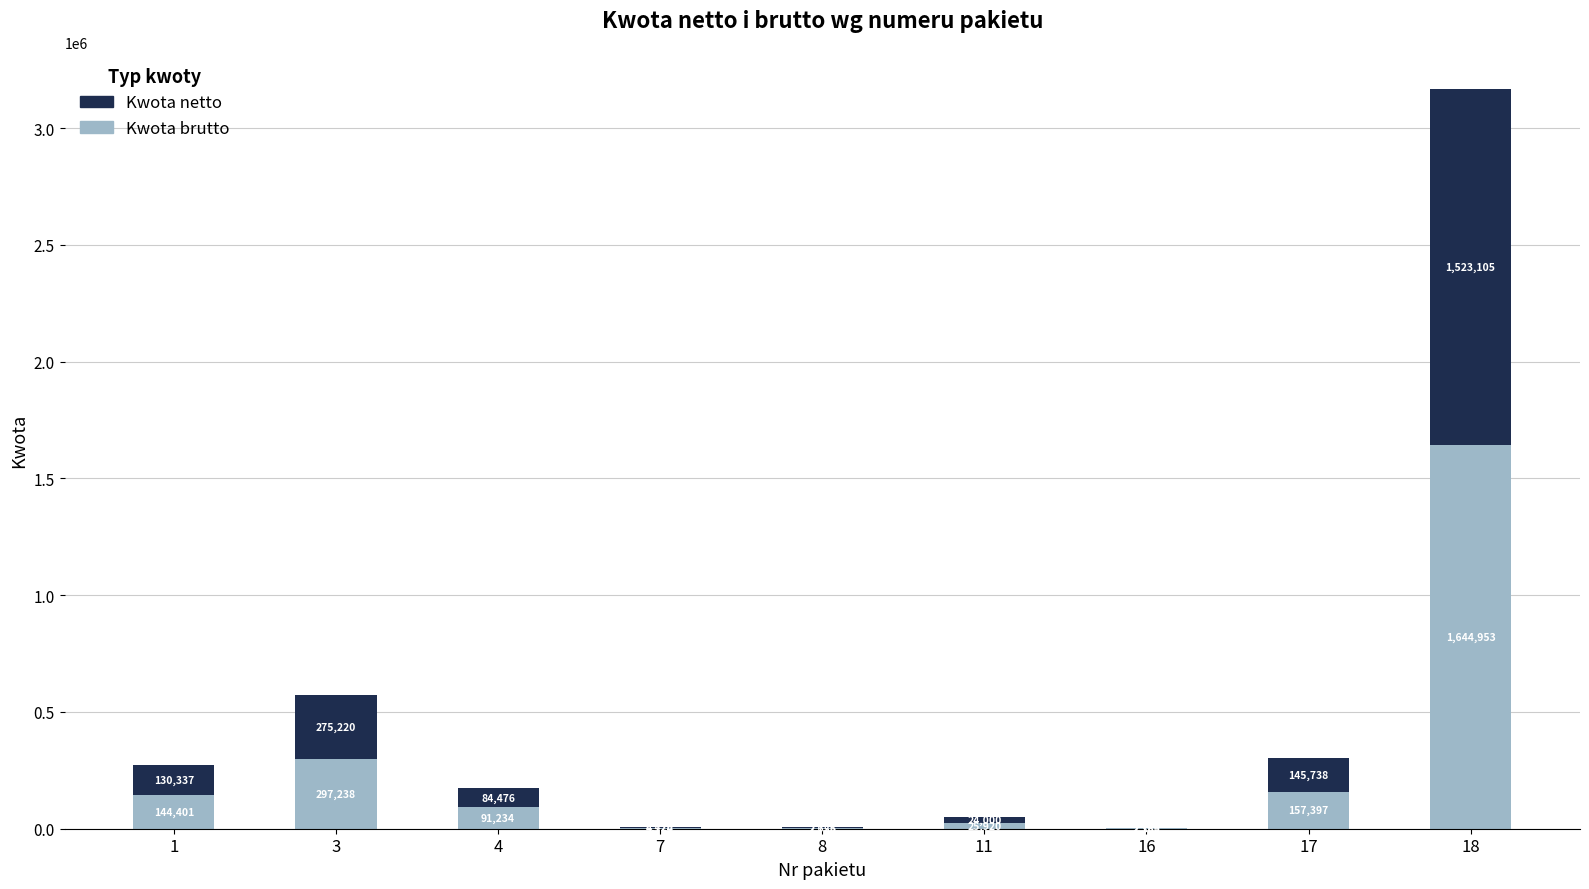

Count the number of categories in the chart.

9